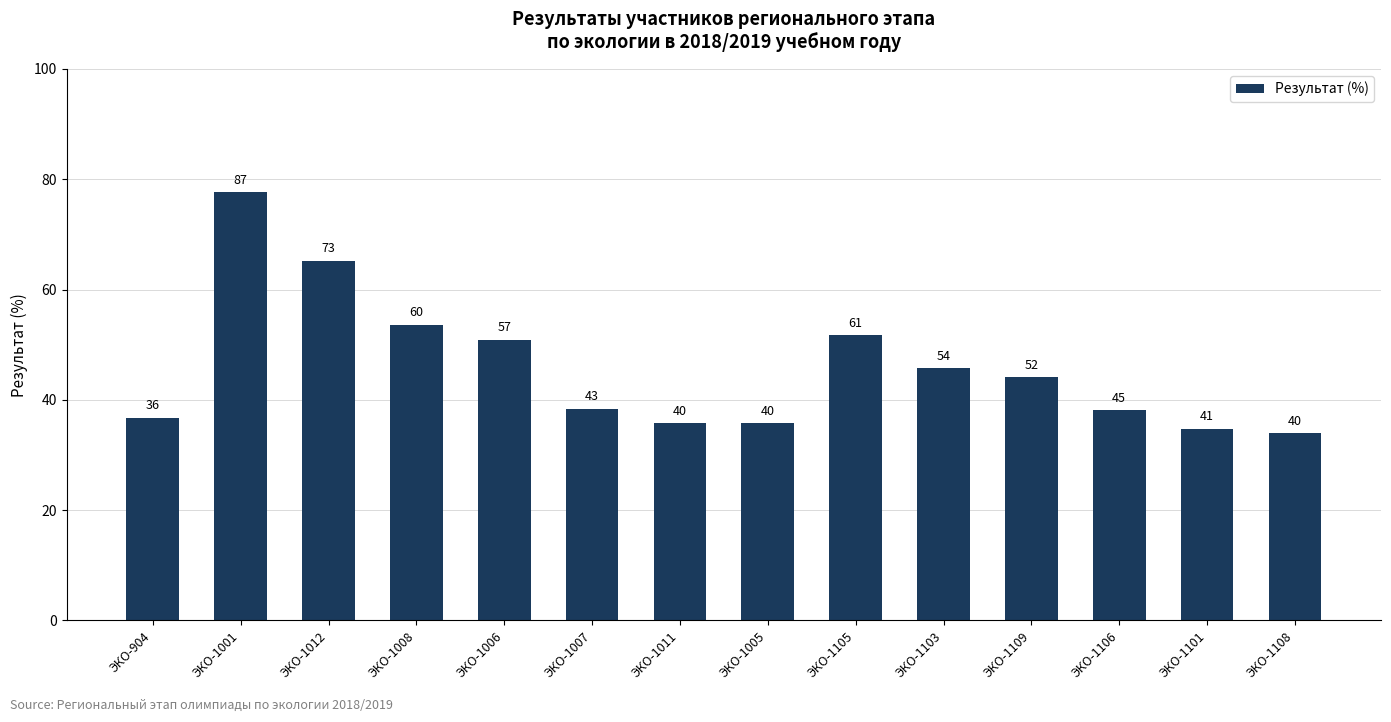

At which label is the value closest to 55?

ЭКО-1008